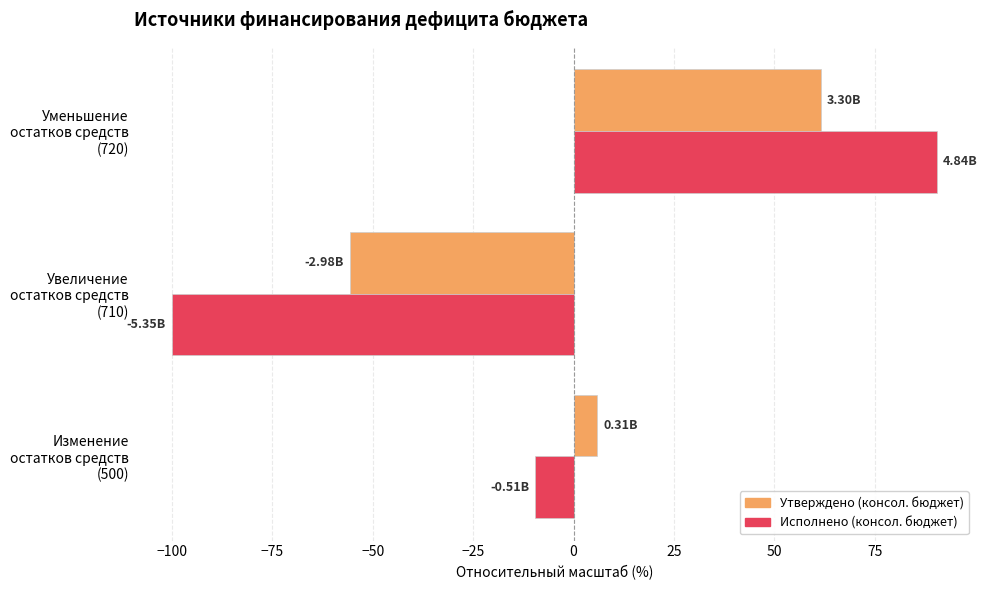

Rank the series by their average value, from lowest to highest.

Исполнено (консол. бюджет), Утверждено (консол. бюджет)